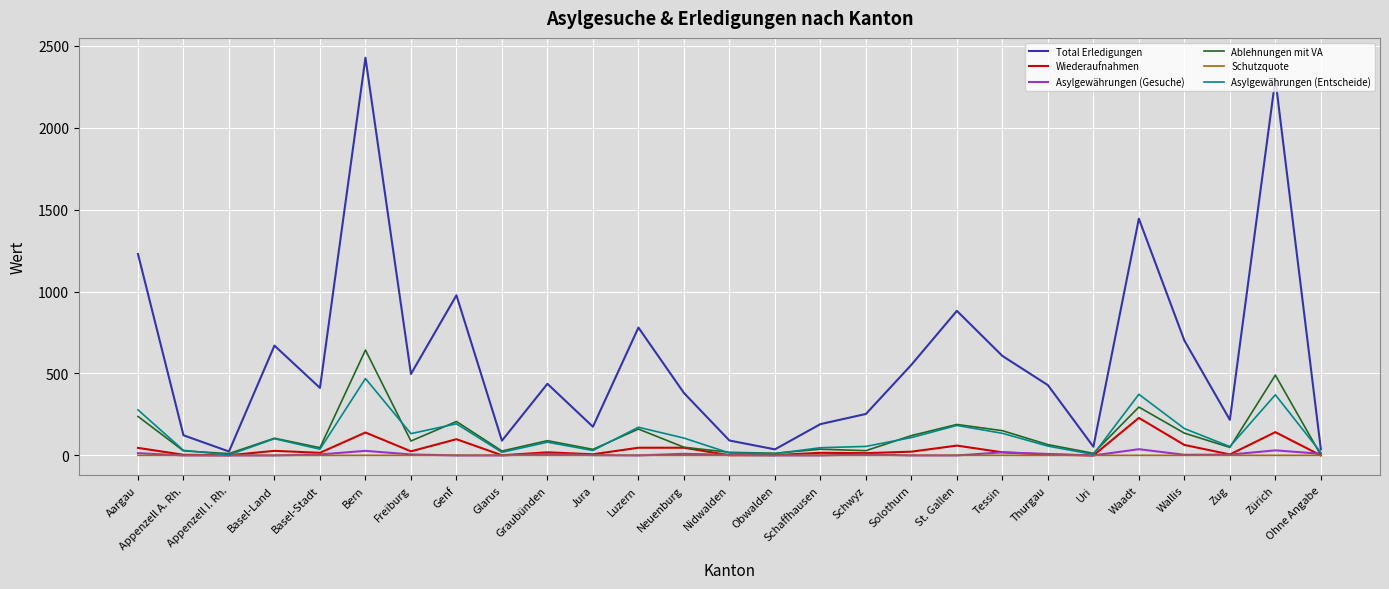

Is the value of Ablehnungen mit VA at Genf greater than the value of Asylgewährungen (Entscheide) at Neuenburg?

Yes